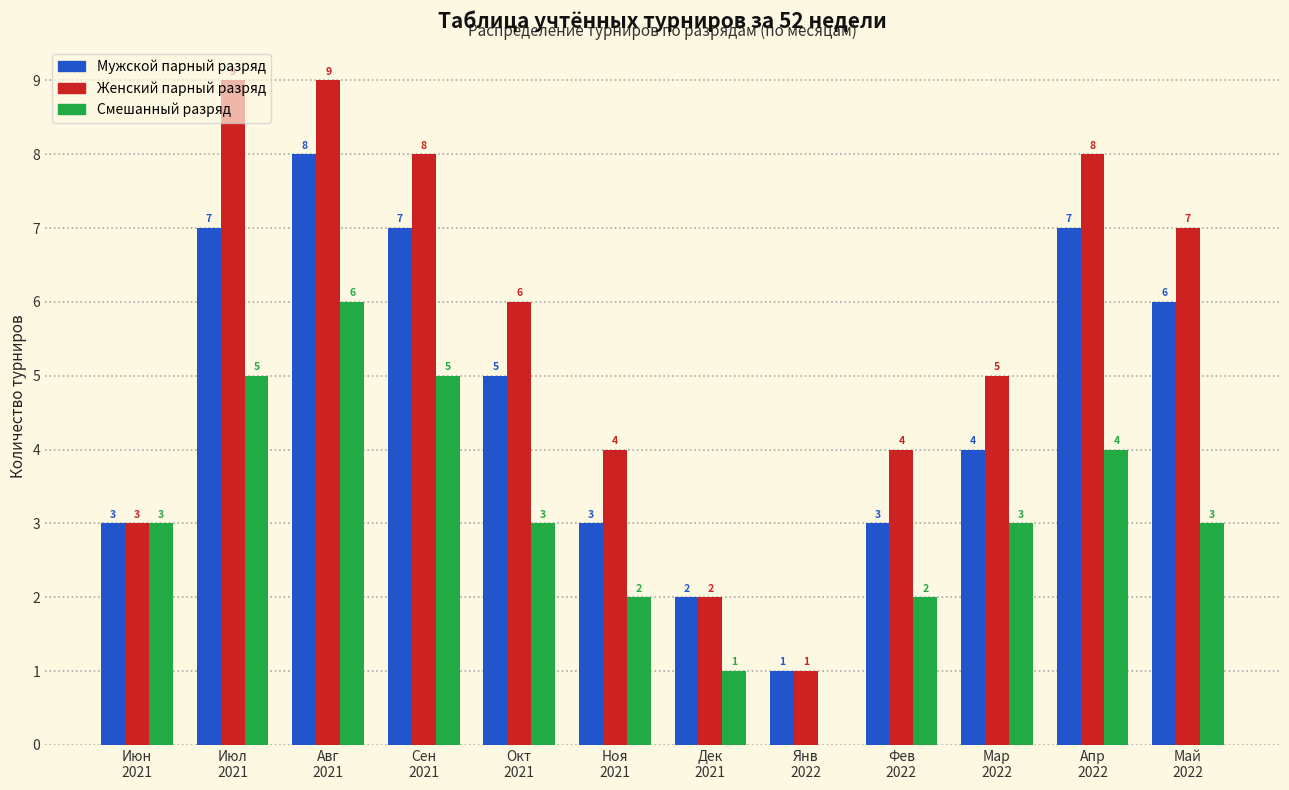

How many Смешанный разряд values are between 2 and 5?

9